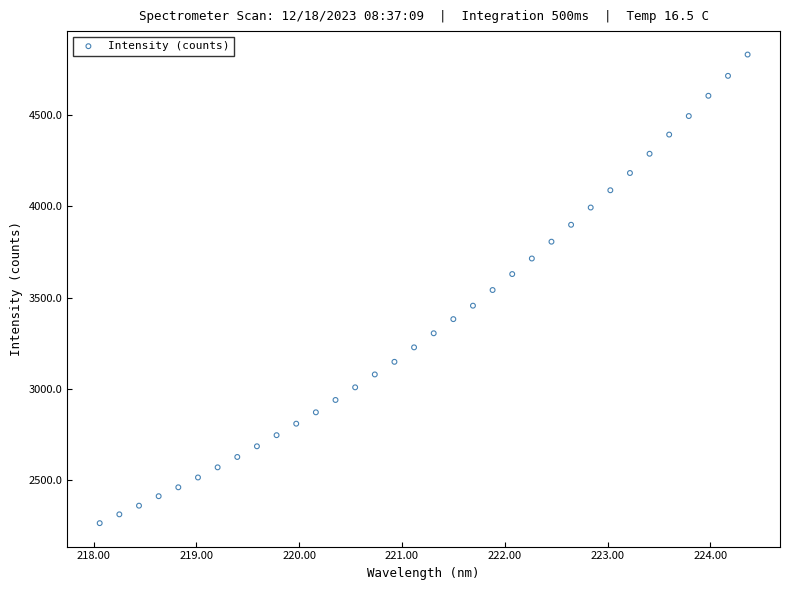

What is the range of Y values (max minus min)?

2562.8